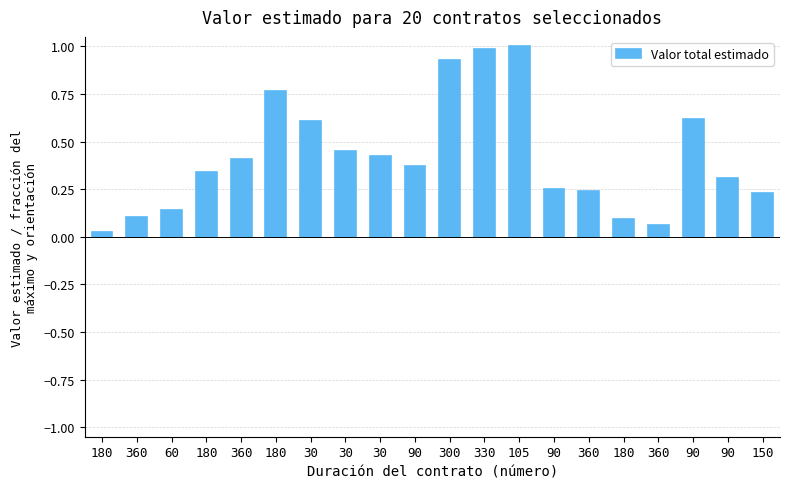

Reading left to right, list all the values displayed in this chart.

0.0	0.1	0.1	0.3	0.4	0.8	0.6	0.4	0.4	0.4	0.9	1.0	1.0	0.2	0.2	0.1	0.1	0.6	0.3	0.2